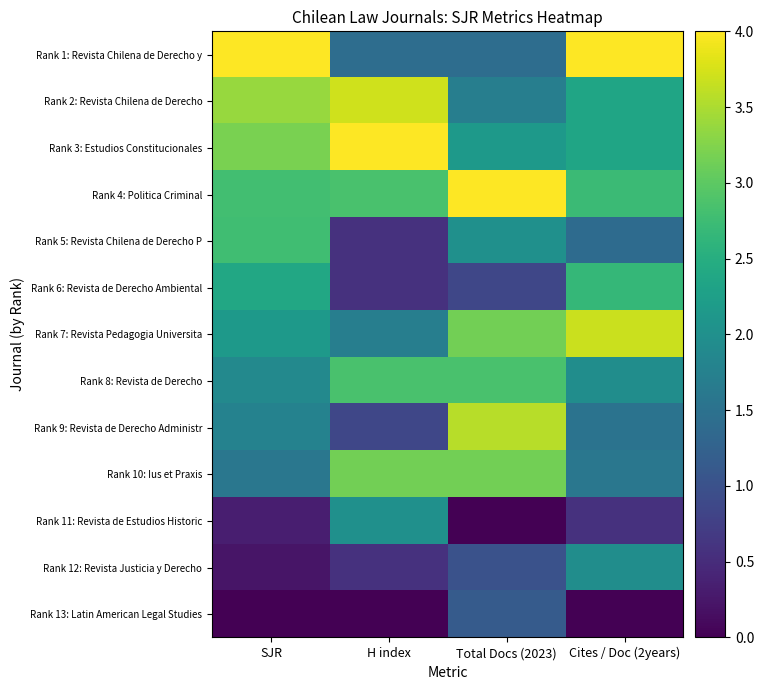

Reading left to right, what are all the values shown in this chart?

Rank 1: Revista Chilena de Derecho y: SJR=4.0	H index=1.4	Total Docs (2023)=1.4	Cites / Doc (2years)=4.0
Rank 2: Revista Chilena de Derecho: SJR=3.4	H index=3.7	Total Docs (2023)=1.7	Cites / Doc (2years)=2.3
Rank 3: Estudios Constitucionales: SJR=3.2	H index=4.0	Total Docs (2023)=2.1	Cites / Doc (2years)=2.3
Rank 4: Politica Criminal: SJR=2.8	H index=2.9	Total Docs (2023)=4.0	Cites / Doc (2years)=2.7
Rank 5: Revista Chilena de Derecho P: SJR=2.8	H index=0.6	Total Docs (2023)=2.0	Cites / Doc (2years)=1.4
Rank 6: Revista de Derecho Ambiental: SJR=2.4	H index=0.6	Total Docs (2023)=0.9	Cites / Doc (2years)=2.7
Rank 7: Revista Pedagogia Universita: SJR=2.2	H index=1.7	Total Docs (2023)=3.1	Cites / Doc (2years)=3.7
Rank 8: Revista de Derecho: SJR=1.9	H index=2.9	Total Docs (2023)=2.9	Cites / Doc (2years)=2.0
Rank 9: Revista de Derecho Administr: SJR=1.8	H index=0.9	Total Docs (2023)=3.6	Cites / Doc (2years)=1.5
Rank 10: Ius et Praxis: SJR=1.6	H index=3.1	Total Docs (2023)=3.1	Cites / Doc (2years)=1.6
Rank 11: Revista de Estudios Historic: SJR=0.3	H index=2.0	Total Docs (2023)=0.0	Cites / Doc (2years)=0.6
Rank 12: Revista Justicia y Derecho: SJR=0.2	H index=0.6	Total Docs (2023)=1.0	Cites / Doc (2years)=2.0
Rank 13: Latin American Legal Studies: SJR=0.0	H index=0.0	Total Docs (2023)=1.1	Cites / Doc (2years)=0.0